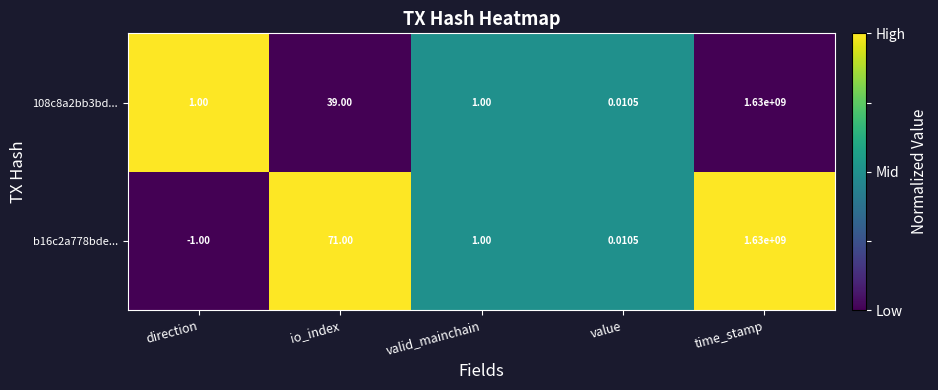

At which category does the chart reach its minimum across all series?

direction